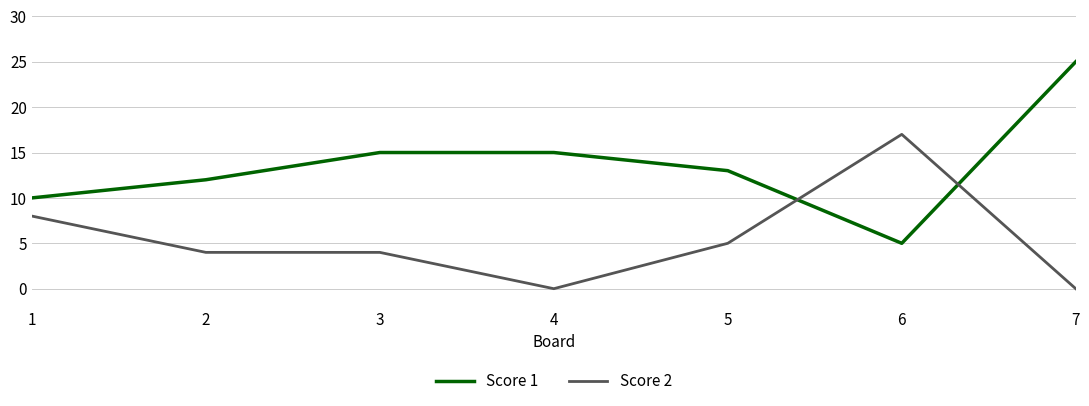

At which category does the chart reach its peak across all series?

7